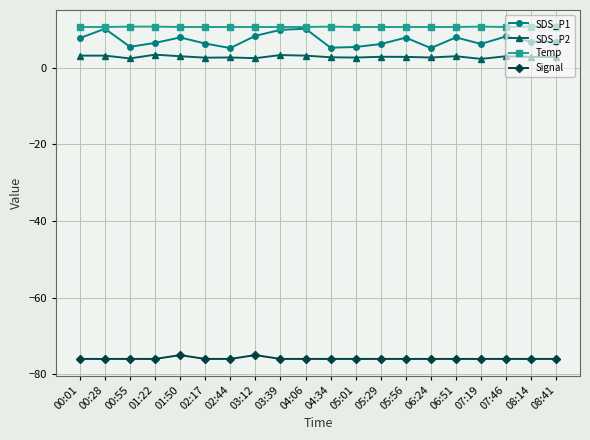

True or false: Signal and SDS_P2 cross at least once.

False